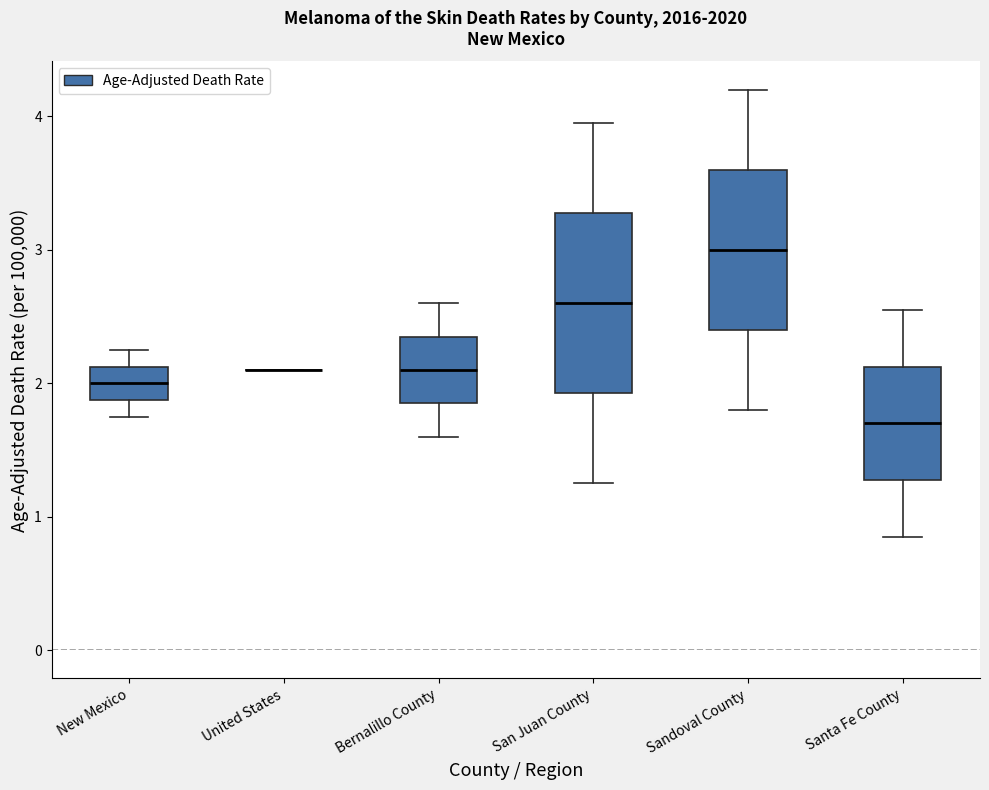

Where does the median line of the box for Santa Fe County sit on the y-axis? The values are not printed on the chart, so give them approximately, as read against the axis.

1.7